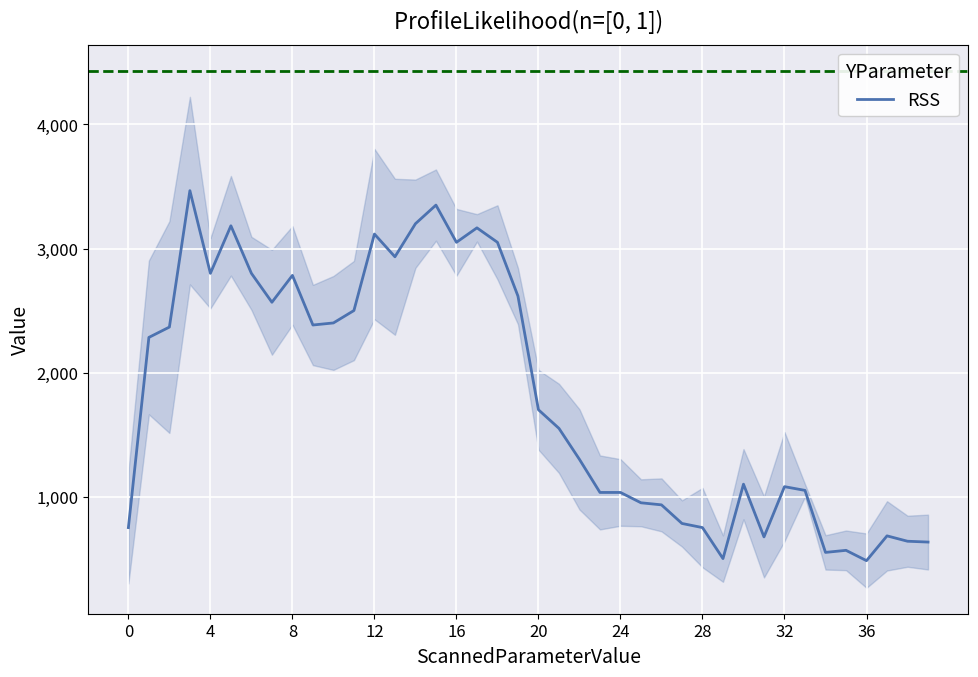

What is the maximum value for RSS?

3466.7